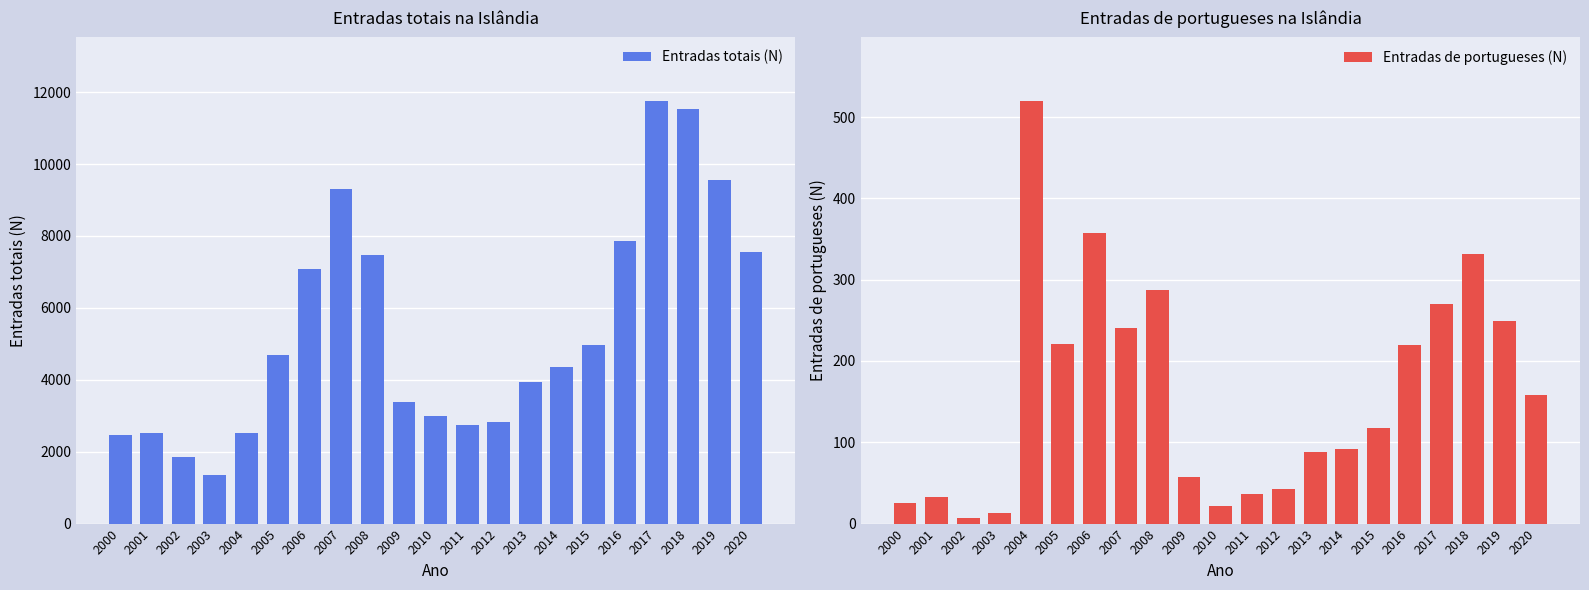

Reading right to left, what are all the values shown in this chart?

Entradas totais (N): 7562	9546	11537	11758	7859	4963	4348	3932	2827	2754	2988	3392	7471	9318	7070	4680	2512	1353	1855	2515	2462
Entradas de portugueses (N): 158	249	332	270	220	117	92	88	42	36	22	57	287	240	357	221	520	13	7	33	25